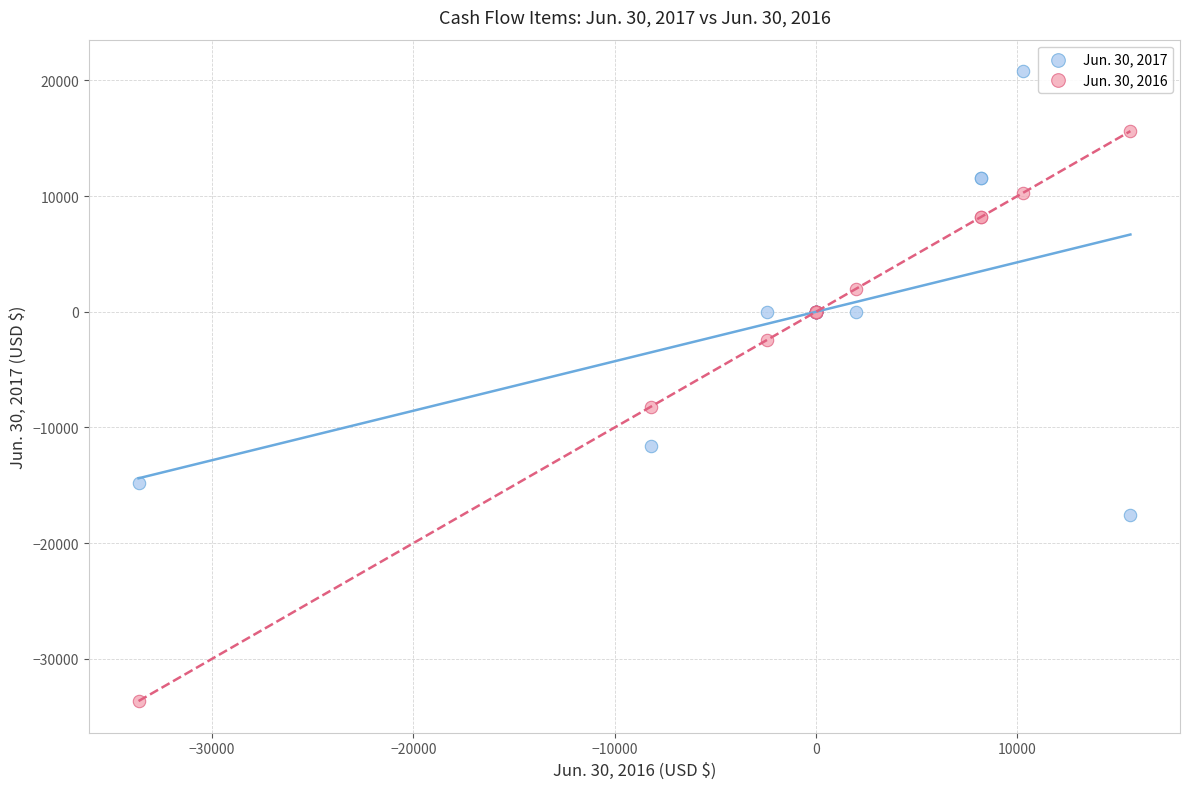

Which series reaches the minimum Y coordinate?

Jun. 30, 2016